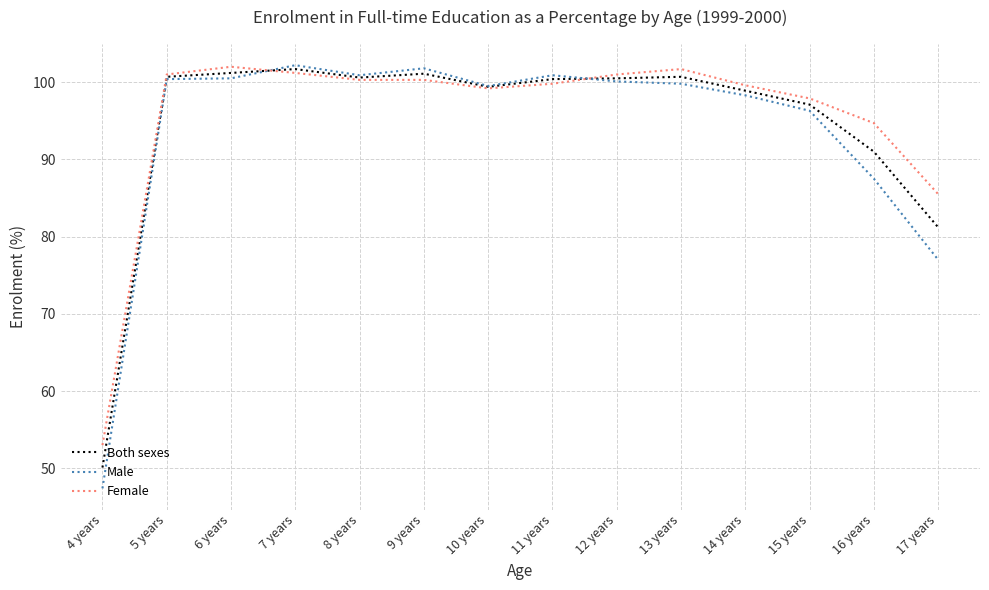

What is the difference between the maximum and minimum values in the Male series?

54.8